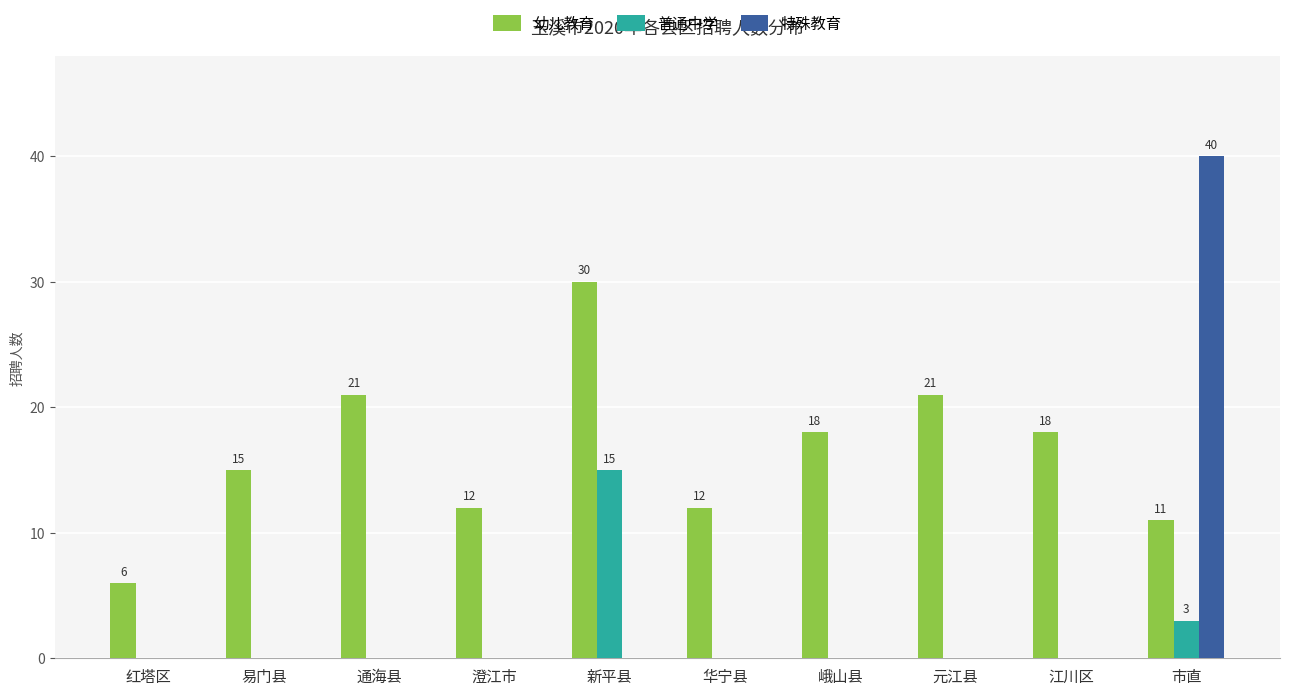

How many series are shown in this chart?

3